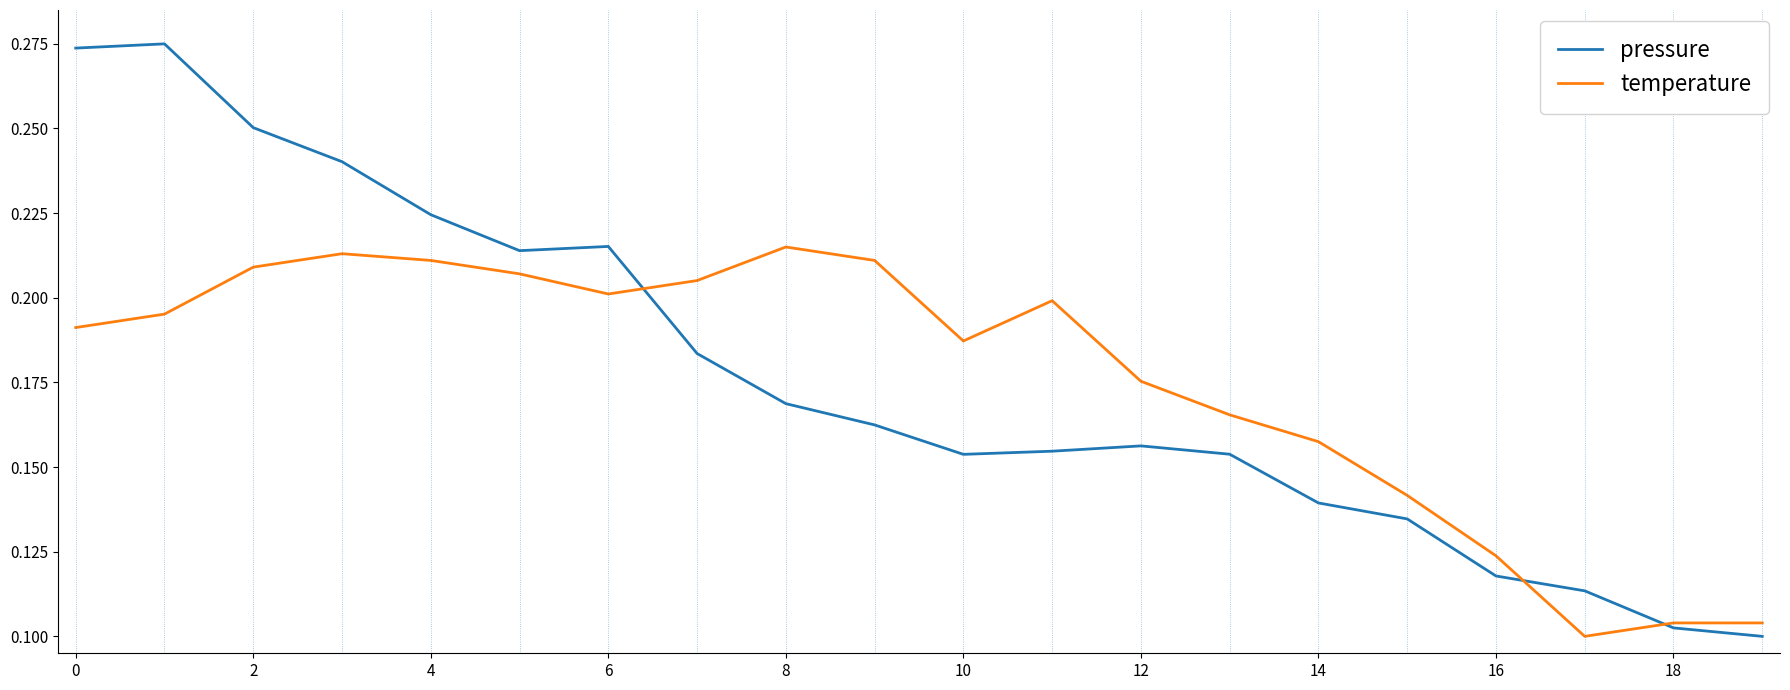

Which series has the largest range (max minus min)?

pressure